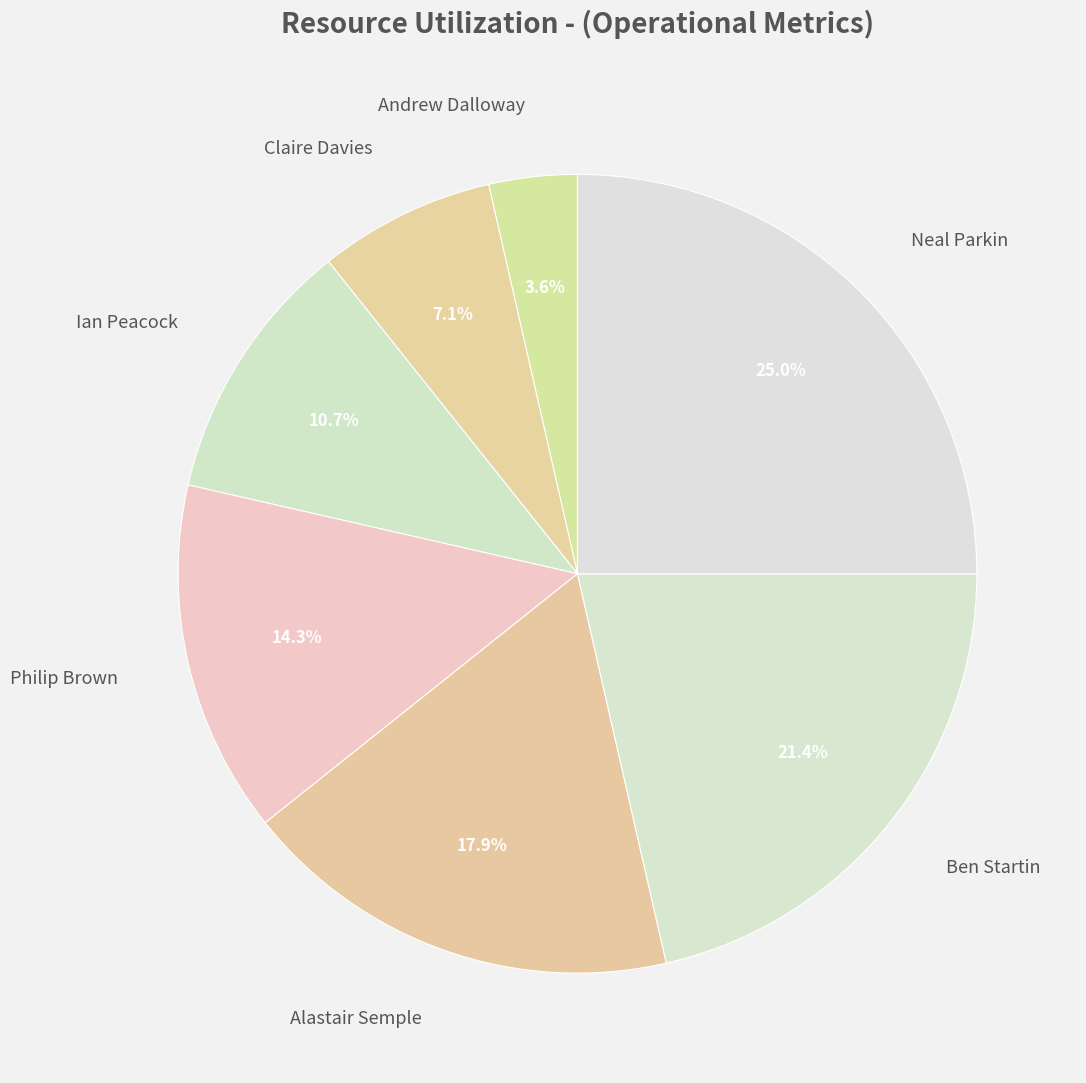

Count the number of slices in the pie.

7